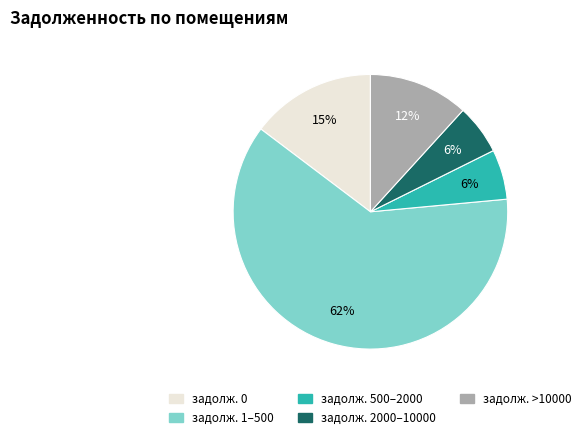

How many slices are in this pie chart?

5